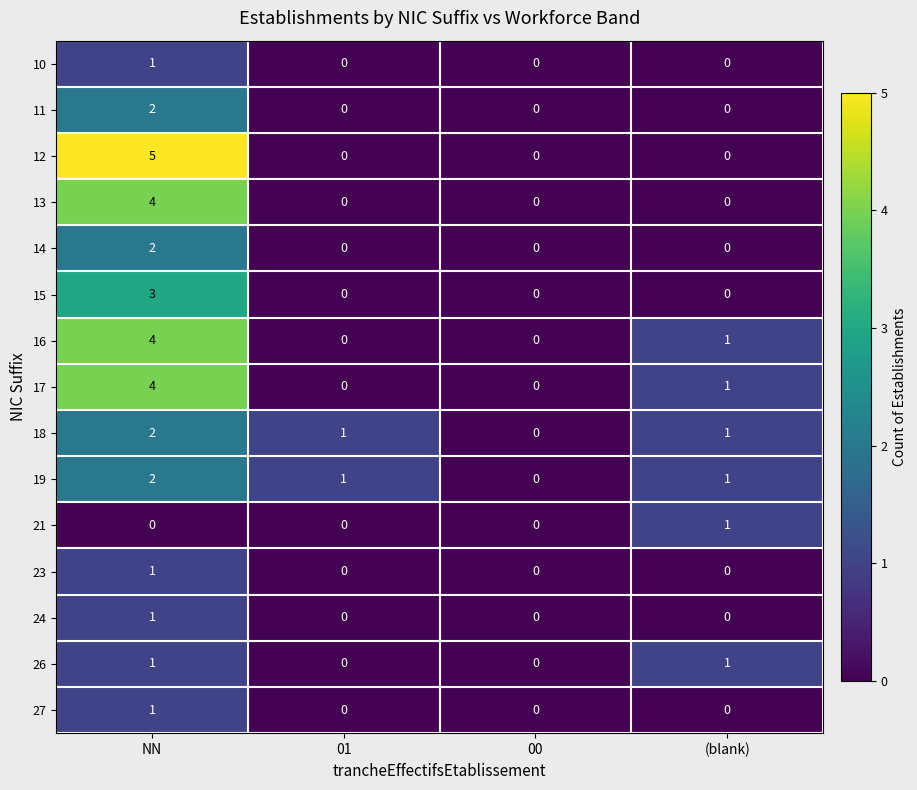

Count the number of categories in the chart.

4